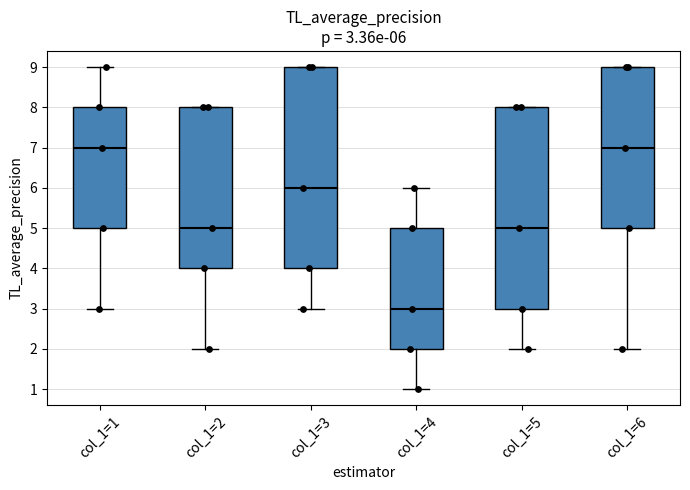

Which box's median line is the lowest?

col_1=4